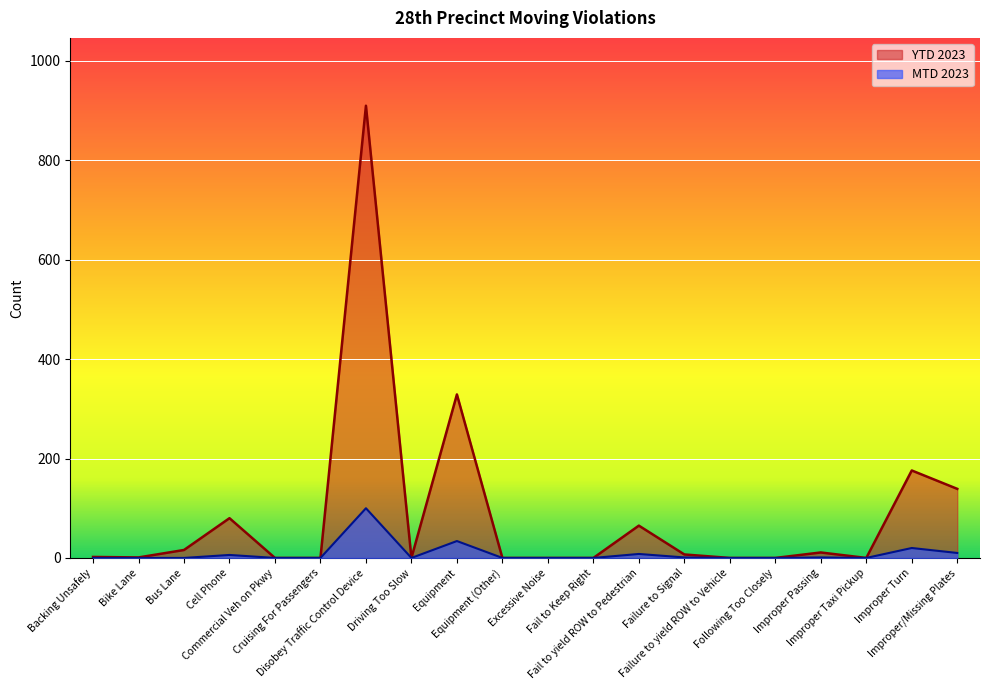

What are all the series names shown in the legend?

YTD 2023, MTD 2023